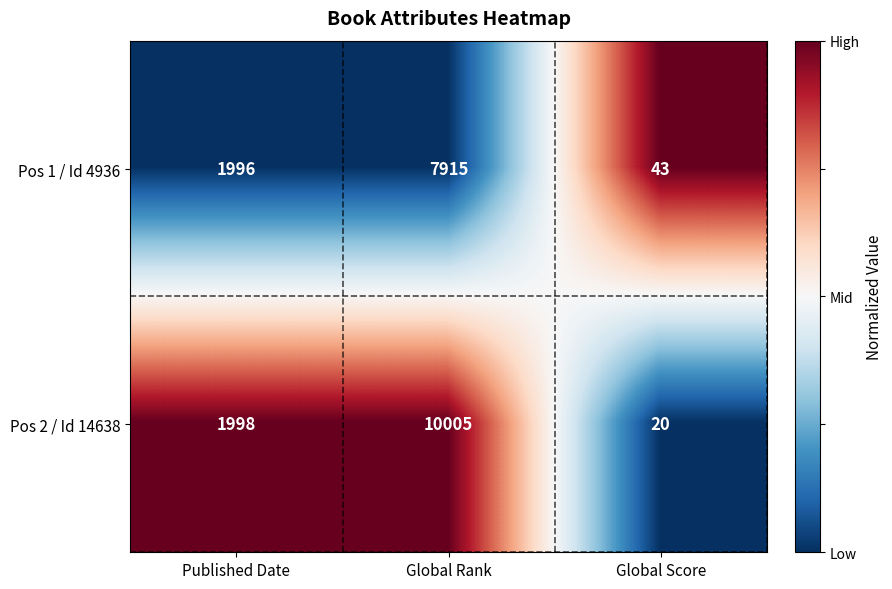

At which category is the sum across all series the highest?

Global Rank